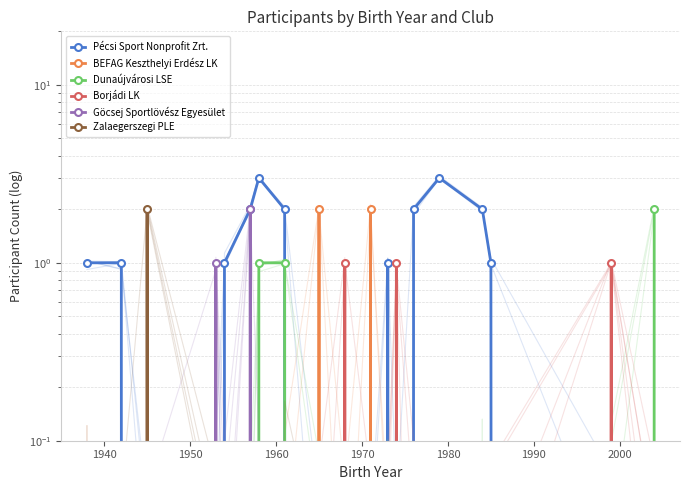

Reading right to left, transcribe all the data shown in this chart.

Pécsi Sport Nonprofit Zrt.: 0	0	1	2	3	2	0	1	0	0	0	2	3	2	1	0	0	1	1
BEFAG Keszthelyi Erdész LK: 0	0	0	0	0	0	0	0	2	0	2	0	0	0	0	0	0	0	0
Dunaújvárosi LSE: 2	0	0	0	0	0	0	0	0	0	0	1	1	0	0	0	0	0	0
Borjádi LK: 0	1	0	0	0	0	1	0	0	1	0	0	0	0	0	0	0	0	0
Göcsej Sportlövész Egyesület: 0	0	0	0	0	0	0	0	0	0	0	0	0	2	0	1	0	0	0
Zalaegerszegi PLE: 0	0	0	0	0	0	0	0	0	0	0	0	0	0	0	0	2	0	0